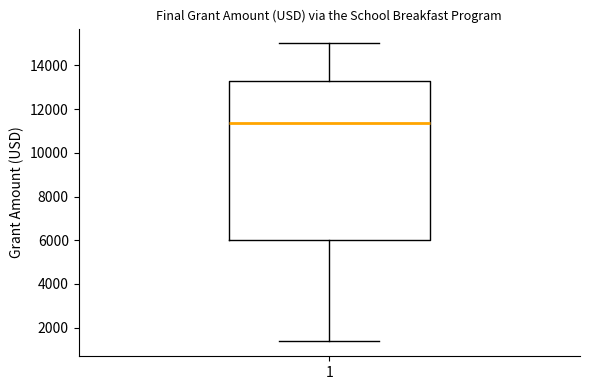

Transcribe this box plot: give where the median line is, the range the box spans, and where the two whiskers end, as read against the y-axis. The values are not printed on the chart, so give them approximately, as read against the axis.

median 11400, box 6000 to 13200, whiskers 1400 to 15000